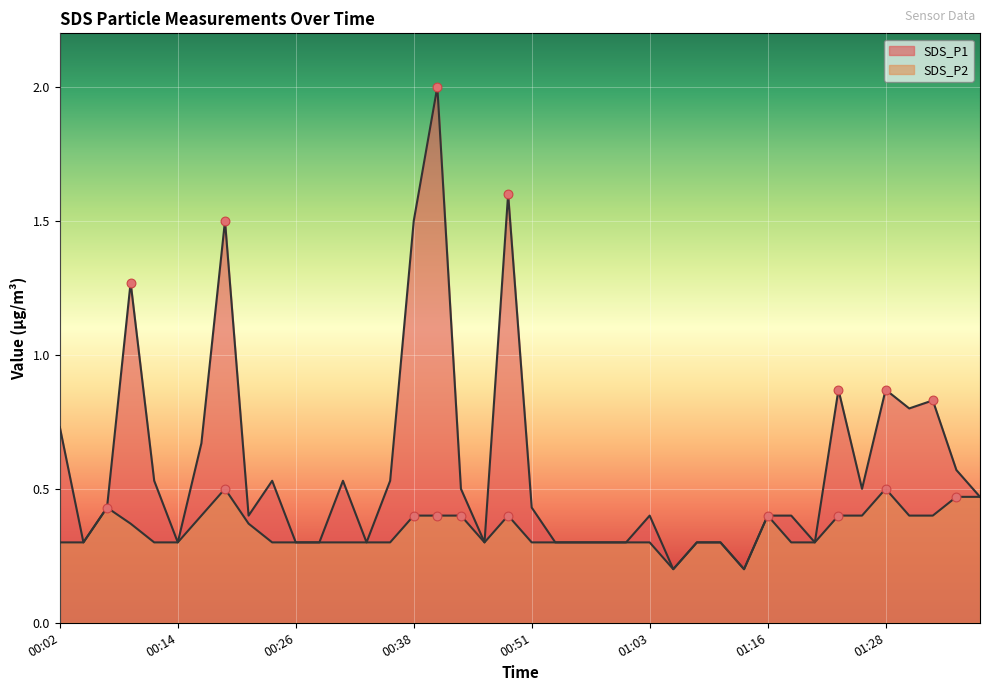

What is the total value across all series at 00:33?

0.6